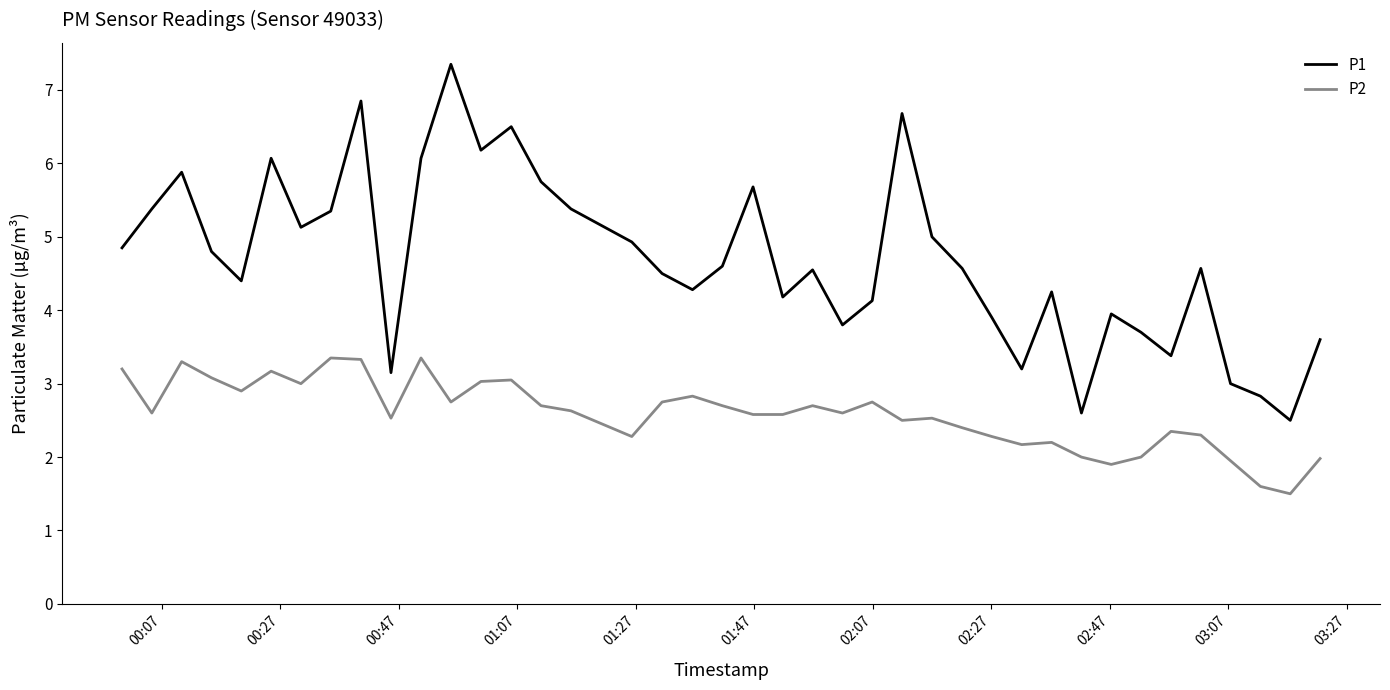

Rank the series by their average value, from lowest to highest.

P2, P1